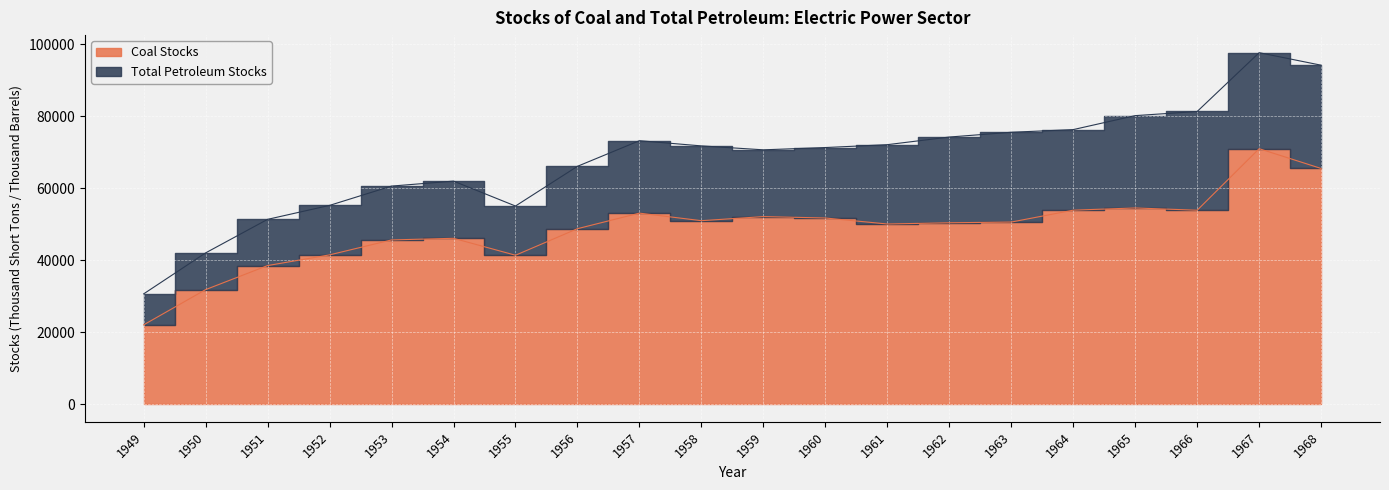

What is the difference between the second highest and minimum values?

43438.7